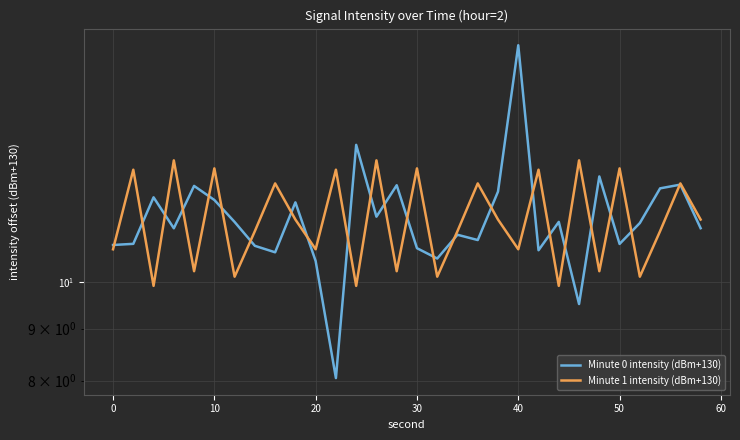

What is the sum of all Minute 0 intensity (dBm+130) values?

346.8